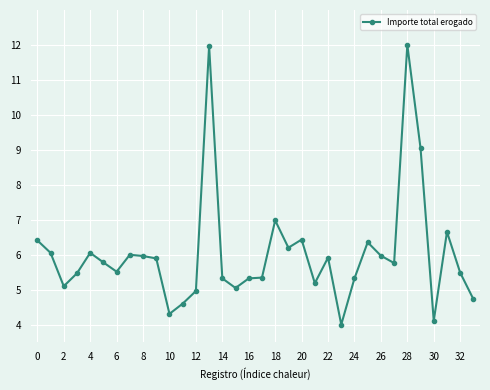

What is the difference between the maximum and minimum values?

8.0